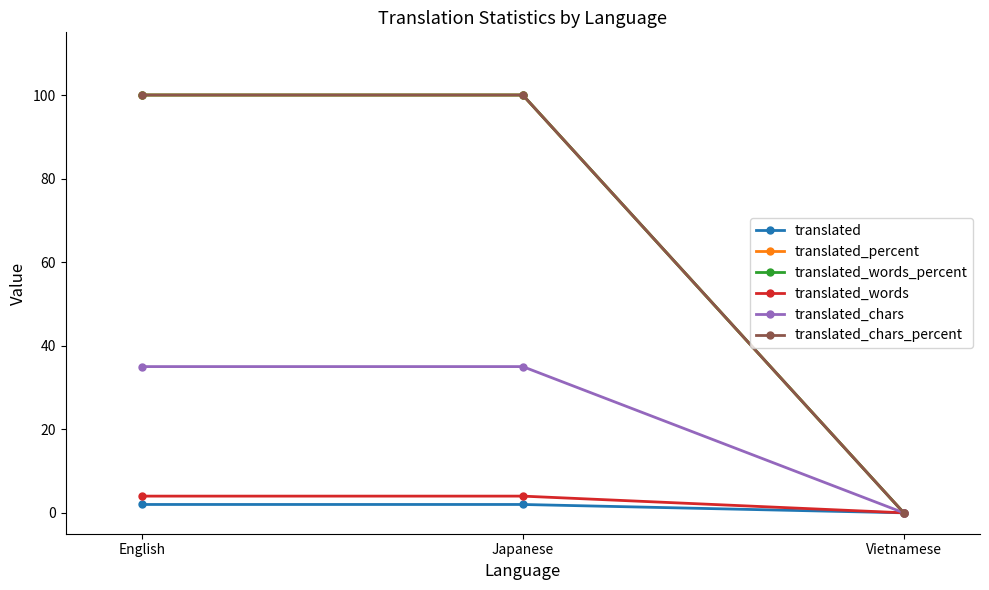

Reading left to right, extract all data points from this chart.

translated: English=2	Japanese=2	Vietnamese=0
translated_percent: English=100	Japanese=100	Vietnamese=0
translated_words_percent: English=100	Japanese=100	Vietnamese=0
translated_words: English=4	Japanese=4	Vietnamese=0
translated_chars: English=35	Japanese=35	Vietnamese=0
translated_chars_percent: English=100	Japanese=100	Vietnamese=0